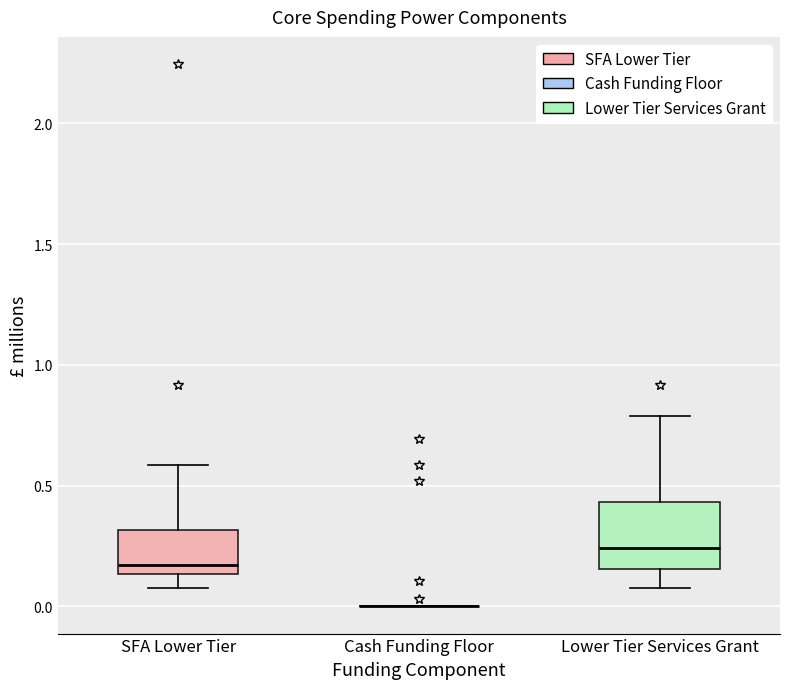

Comparing the boxes themselves (not the whiskers), which one is the tallest?

Lower Tier Services Grant